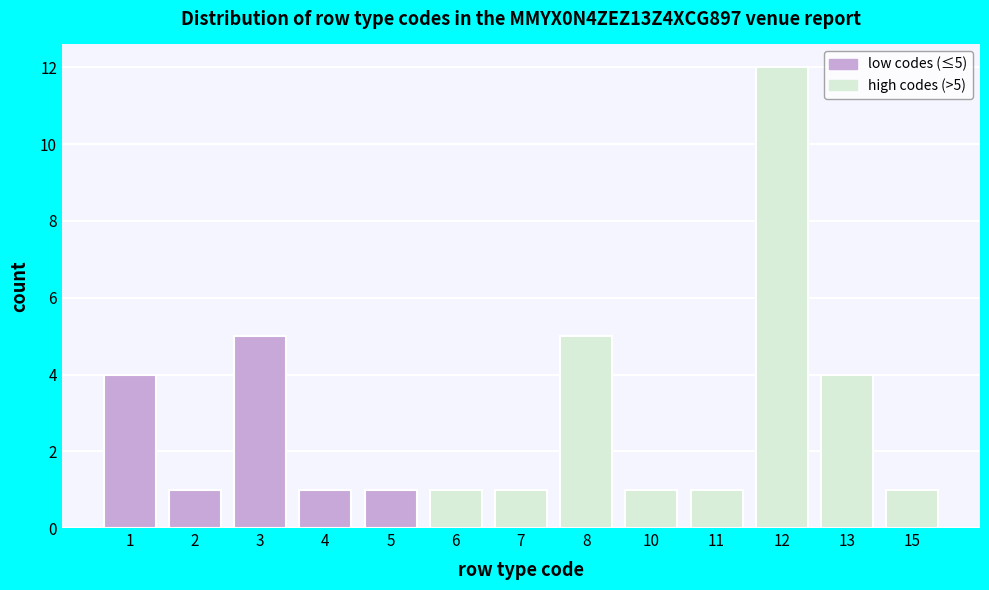

Reading left to right, what are all the values shown in this chart?

4	1	5	1	1	1	1	5	1	1	12	4	1